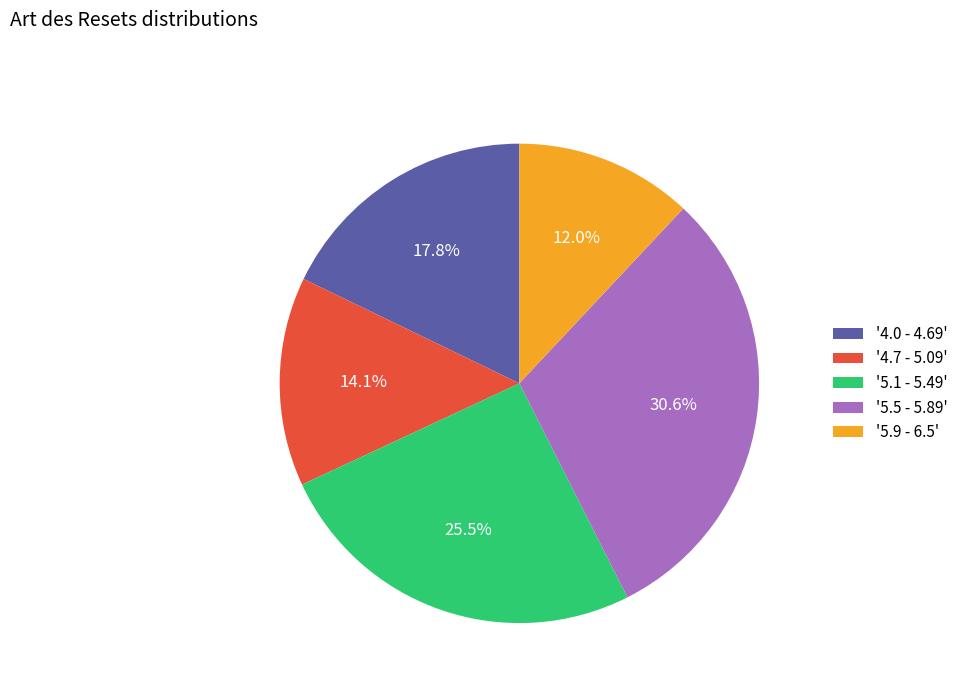

Do '4.7 - 5.09' and '5.5 - 5.89' together represent more than half of the pie?

No